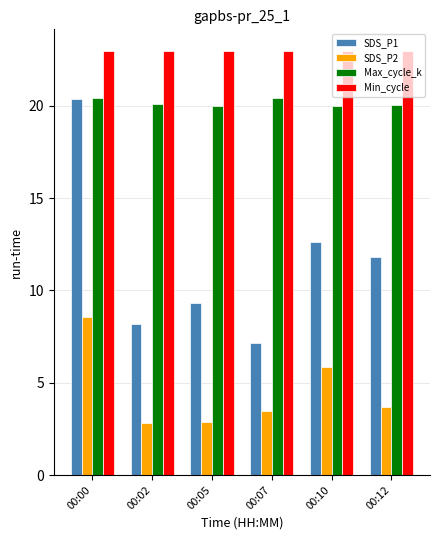

What is the value of the Min_cycle bar at the 4th from the left?

23.0